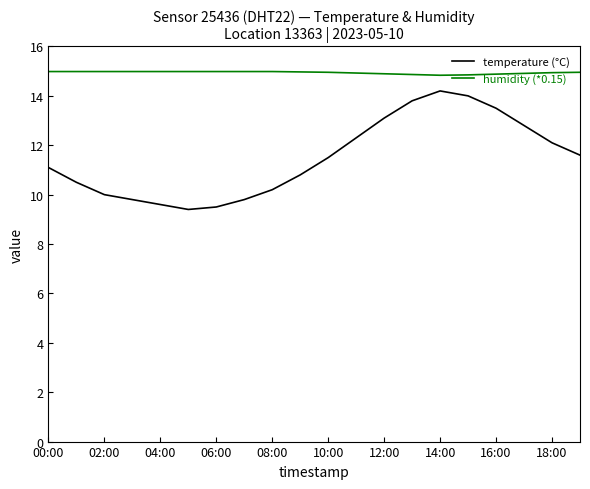

Which series has the widest spread of values?

temperature (°C)